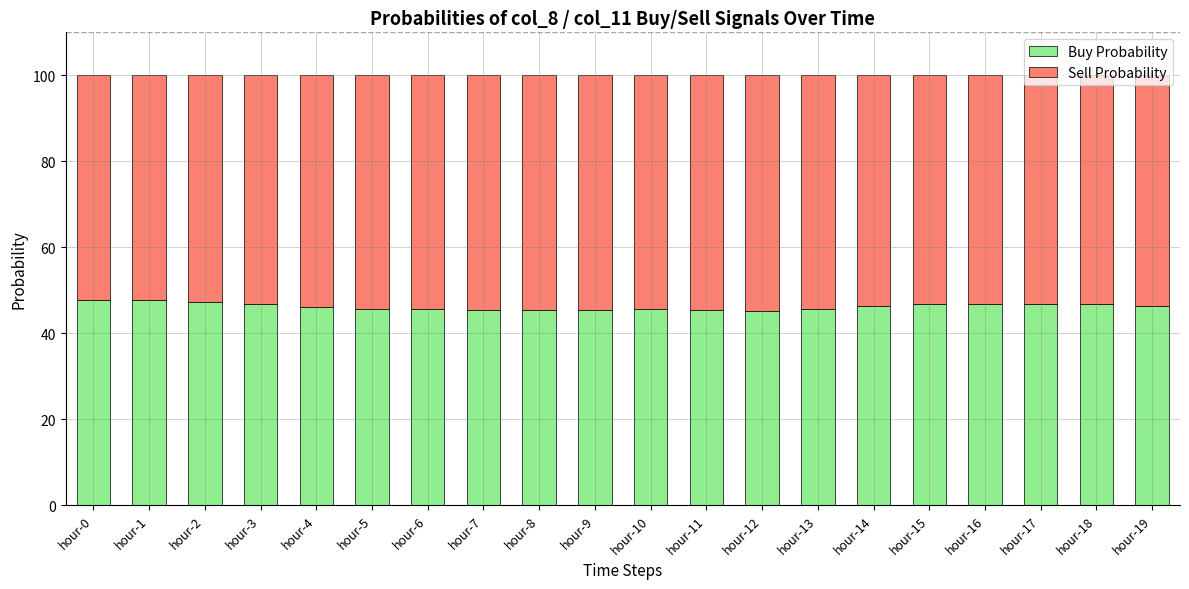

The value of Buy Probability at hour-9 is 13.6. True or false?

False